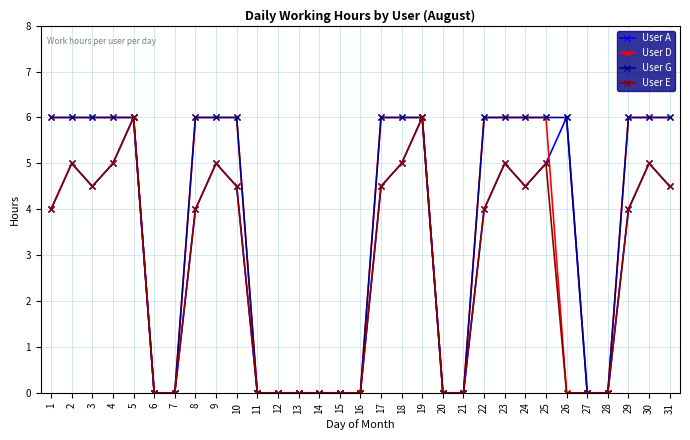

What is the maximum value shown in the chart?

6.0